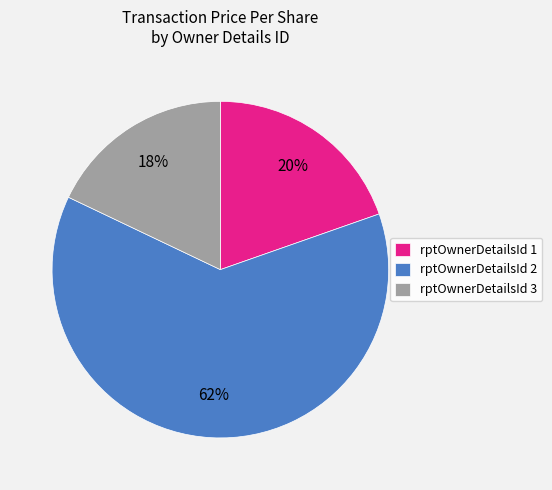

Rank the categories by value from highest to lowest.

rptOwnerDetailsId 2, rptOwnerDetailsId 1, rptOwnerDetailsId 3